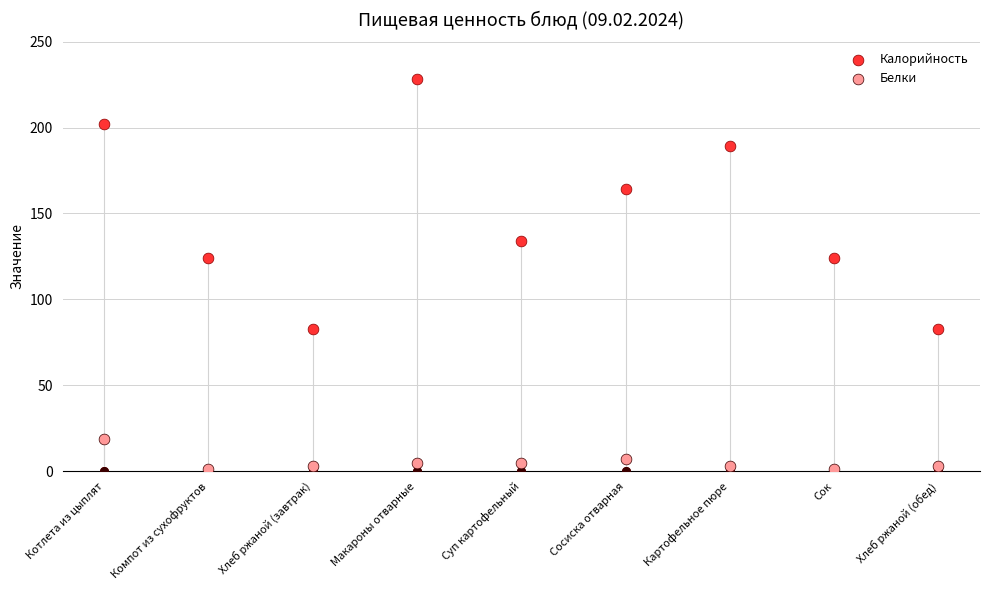

At which category is the sum across all series the highest?

Макароны отварные